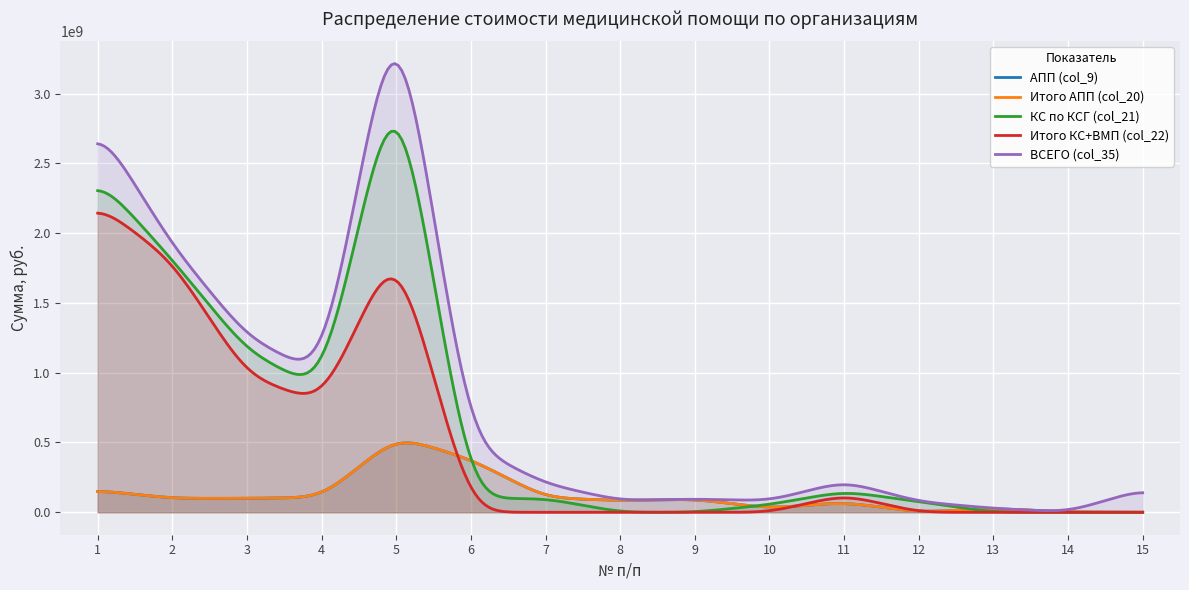

What is the sum of the АПП (col_9) values at 8 and 4?

189365334.0